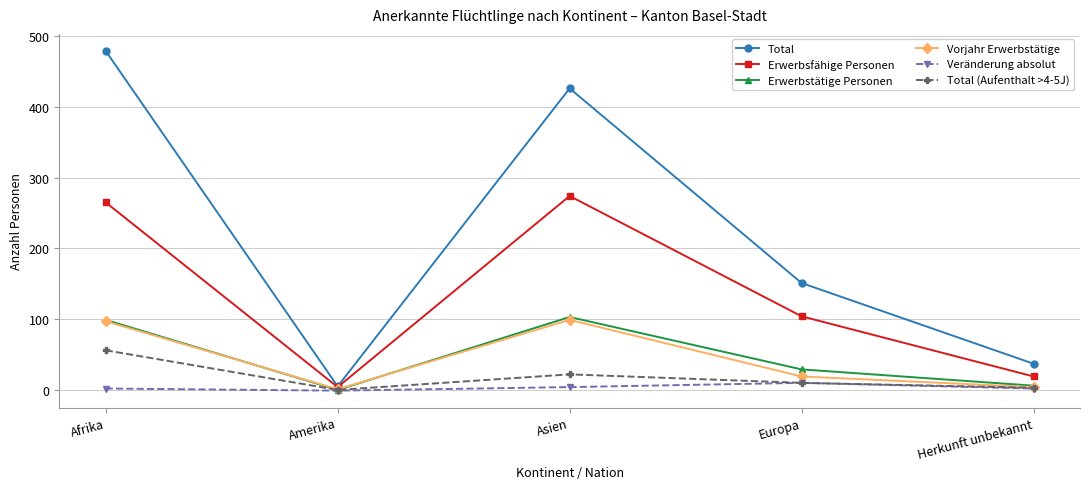

Is it true that Erwerbstätige Personen equals 29 at Europa?

True